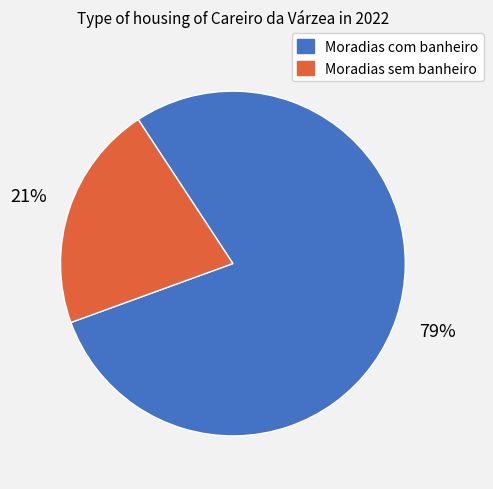

Is the sum of Moradias com banheiro and Moradias sem banheiro greater than half?

Yes